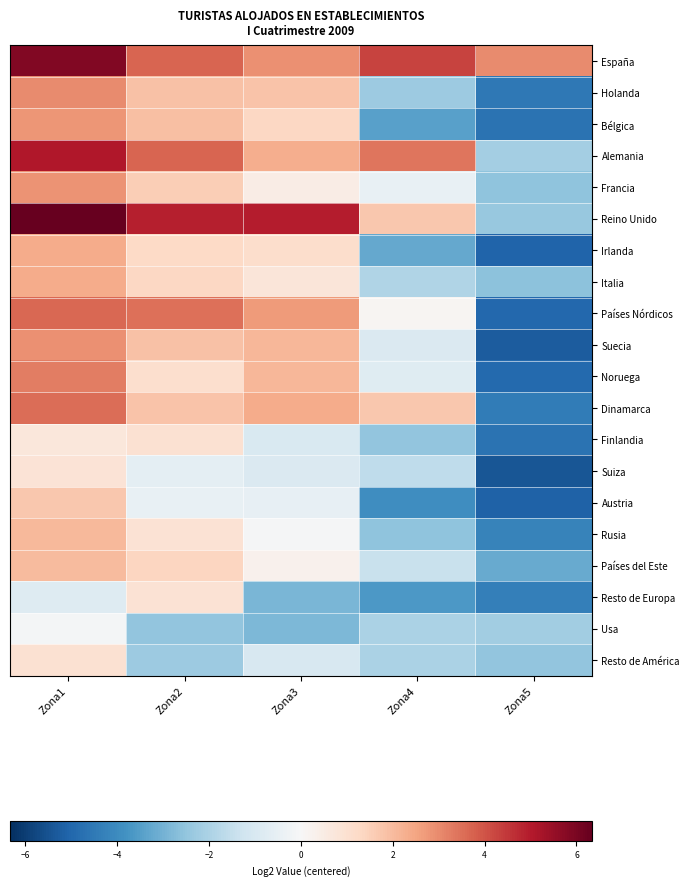

List the series in order of their peak value, lowest first.

Usa, Suiza, Resto de Europa, Resto de América, Finlandia, Austria, Países del Este, Rusia, Irlanda, Italia, Bélgica, Francia, Suecia, Holanda, Noruega, Dinamarca, Países Nórdicos, Alemania, España, Reino Unido